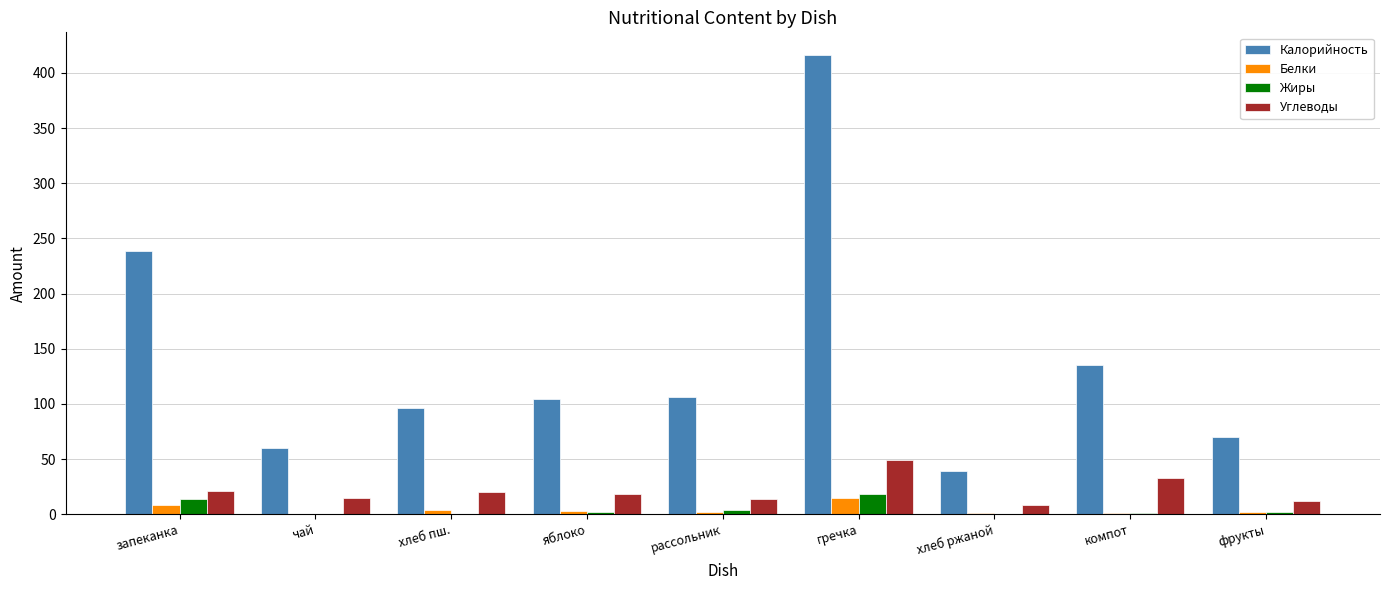

How many categories are shown in the chart?

9